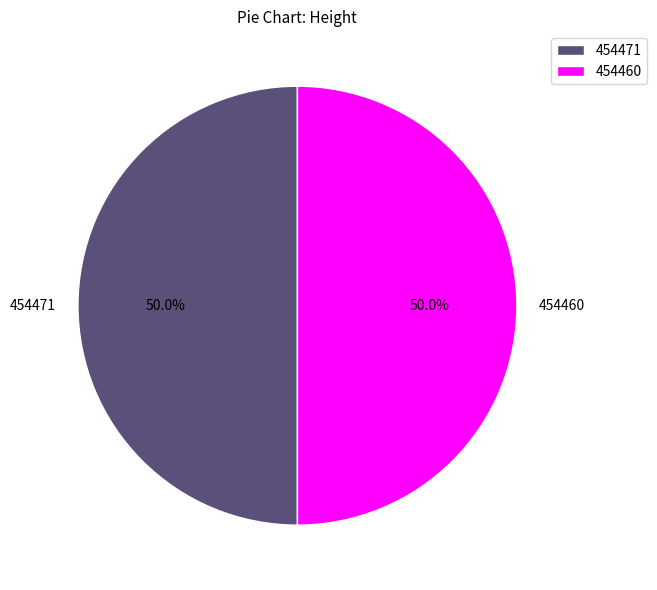

Count the number of slices in the pie.

2